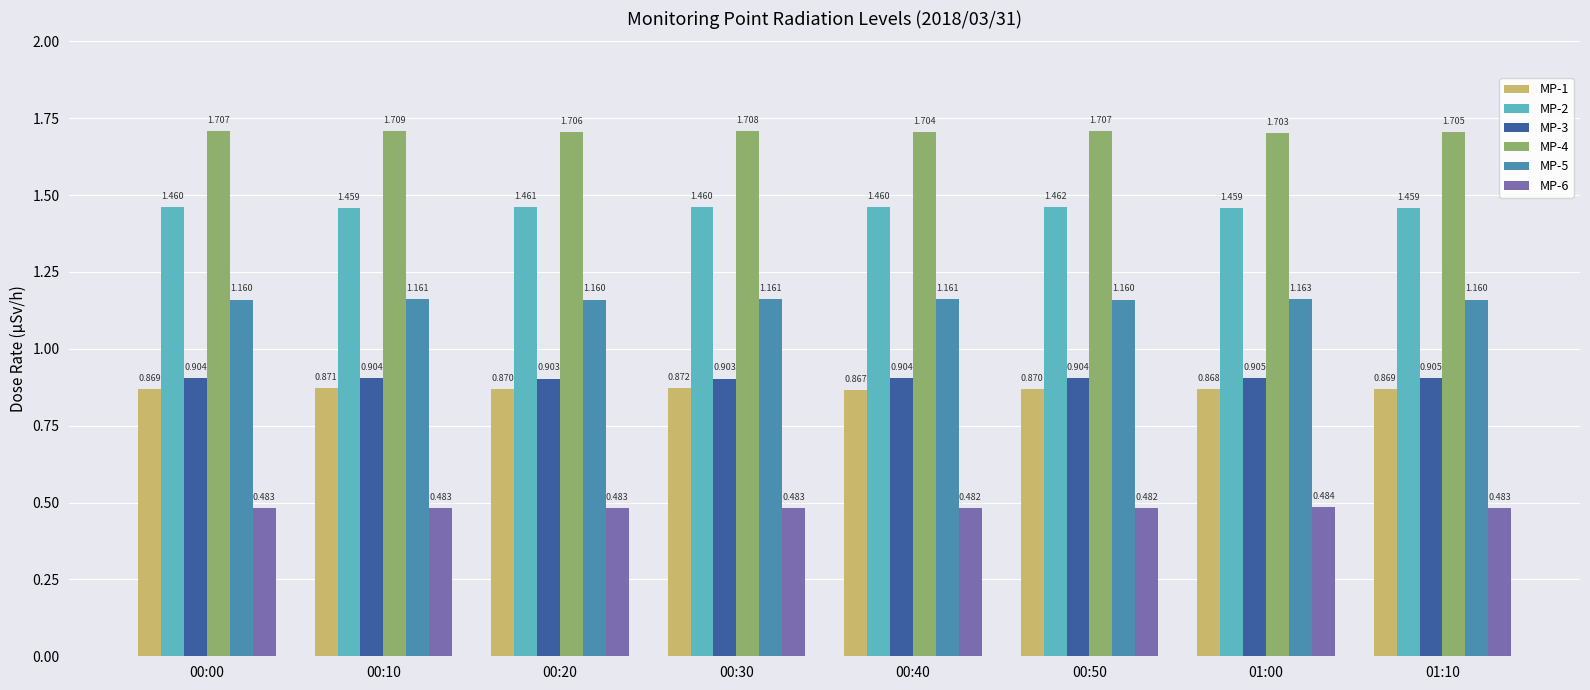

Count the number of data series in this chart.

6